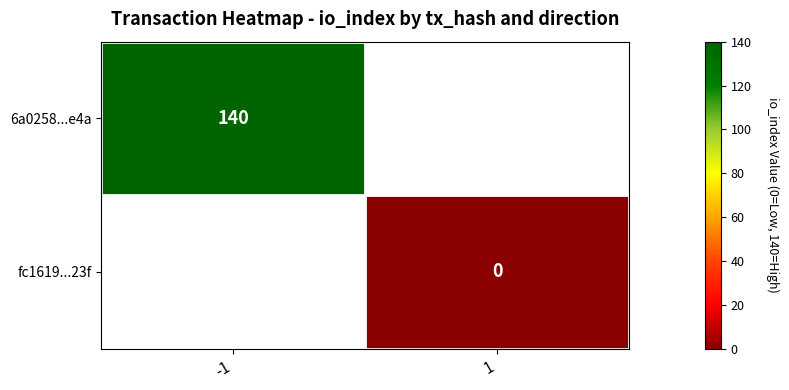

The 6a0258...e4a series shows 140 at -1. True or false?

True